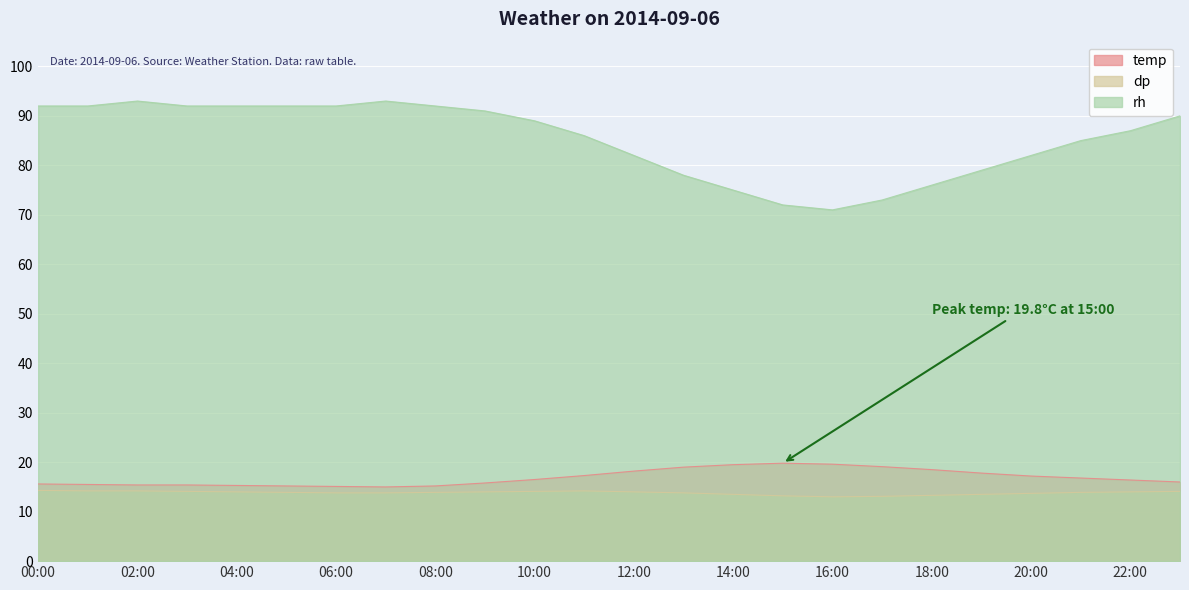

The value of rh at 00:00 is 92.0. True or false?

True